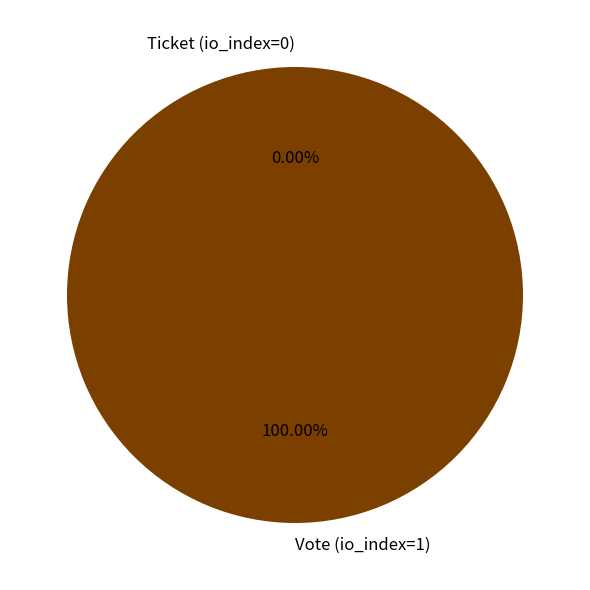

Which category has the smallest portion of the pie?

Ticket (io_index=0)